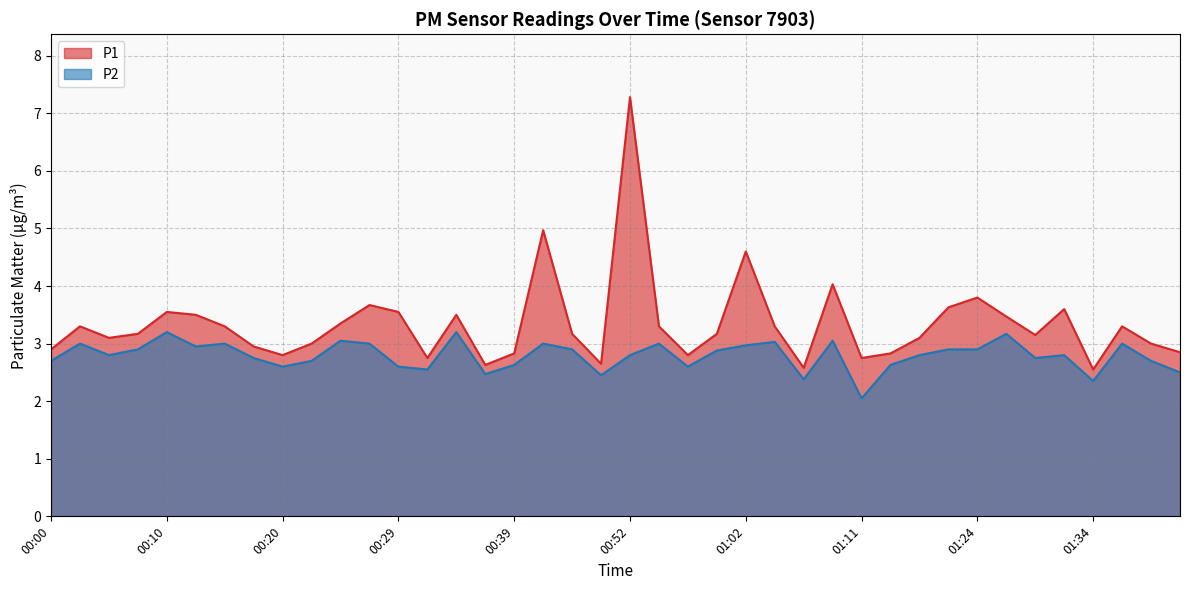

True or false: P2 and P1 cross at least once.

False